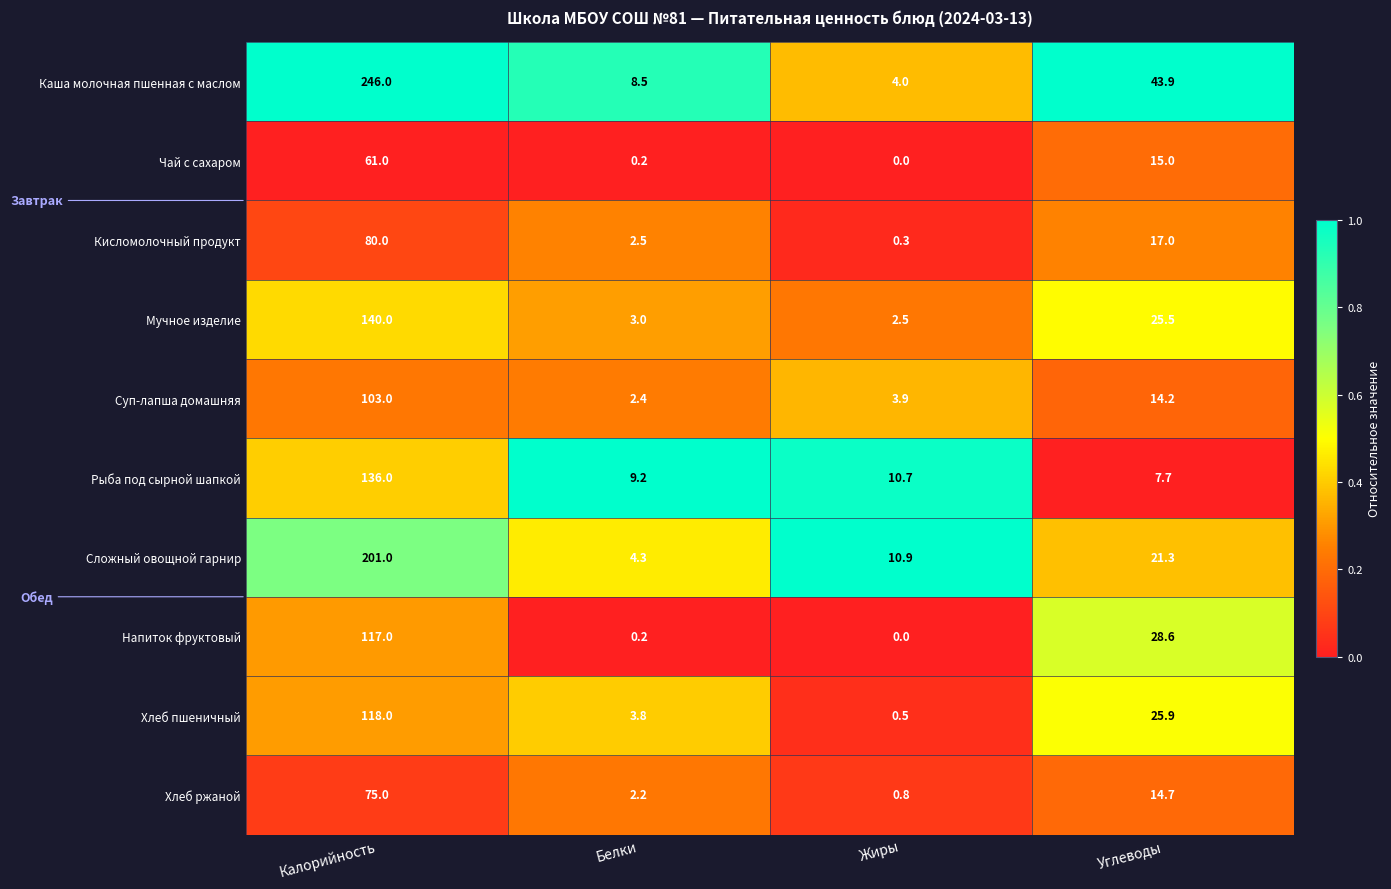

What is the difference between the Напиток фруктовый values at Калорийность and Углеводы?

88.4